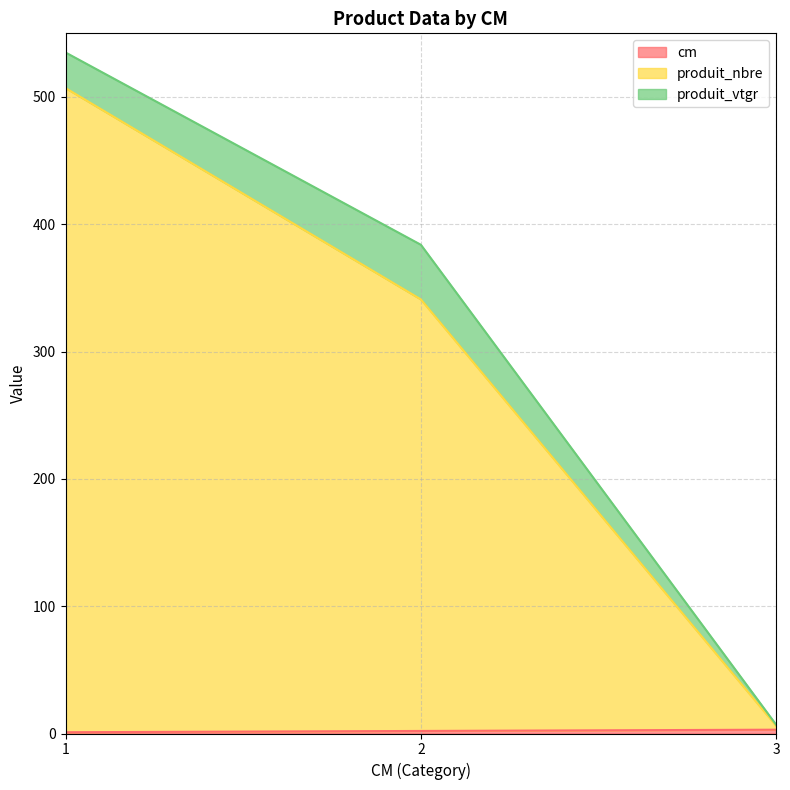

What is the approximate value of produit_nbre at 2?

341